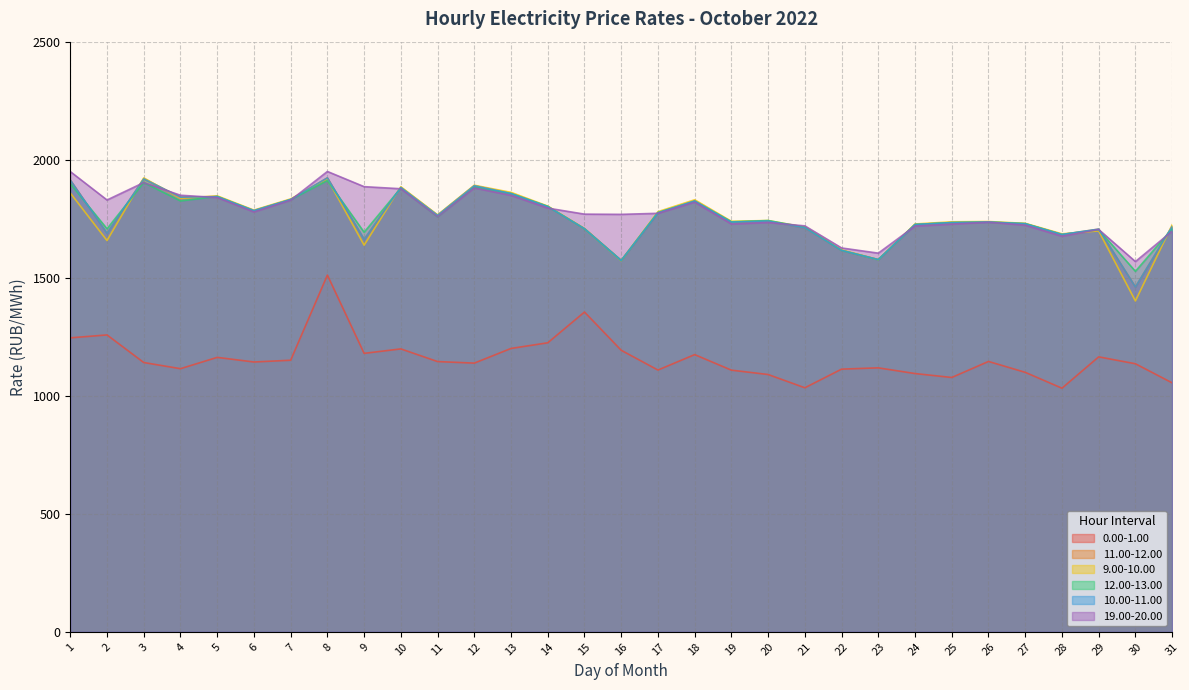

What is the value of the 9.00-10.00 point at the 28th from the left?

1685.9